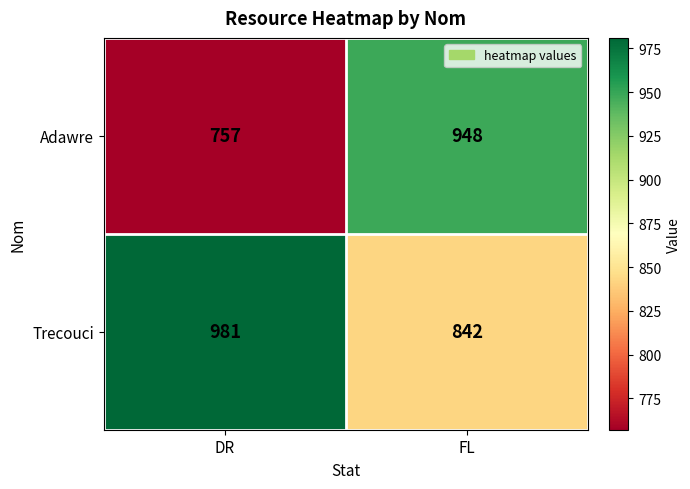

What is the difference between the highest and lowest values at FL?

106